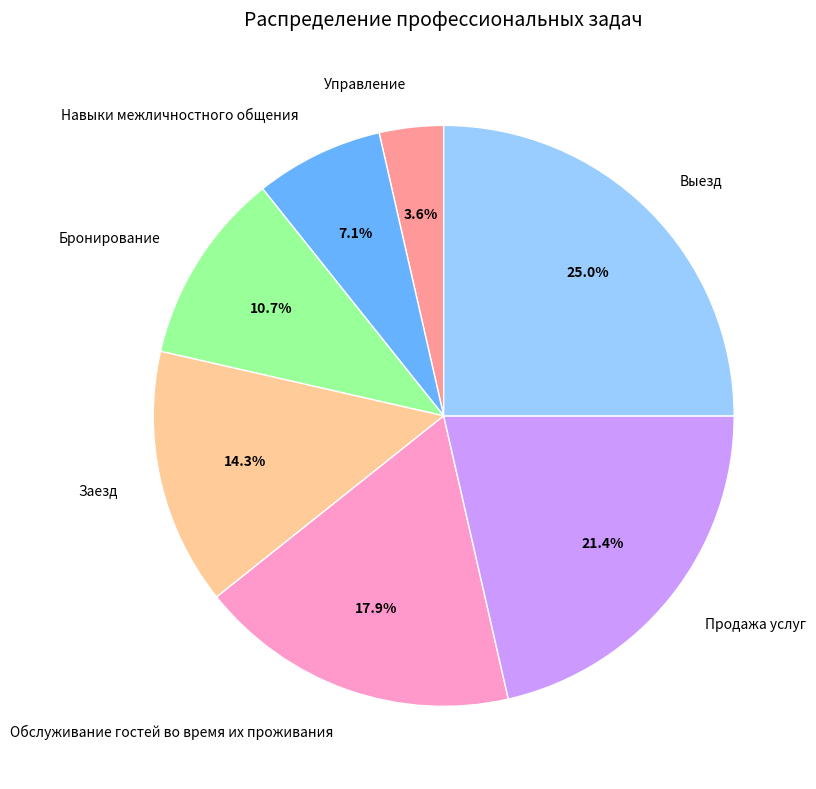

Is the sum of Управление and Заезд greater than half?

No